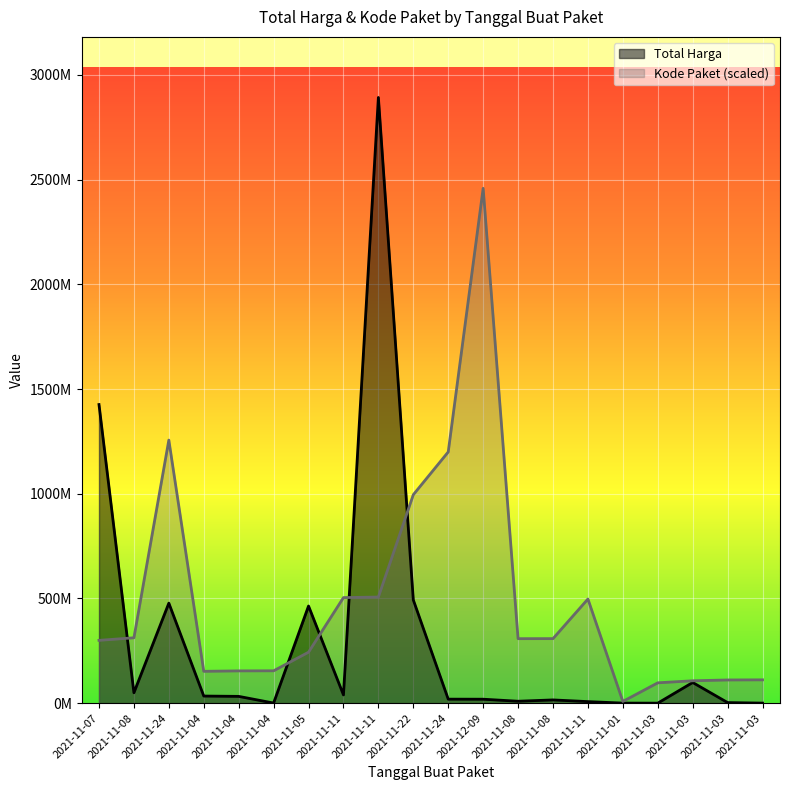

At 2021-11-24, list the series in order from smallest to largest.

Total Harga, Kode Paket (scaled)